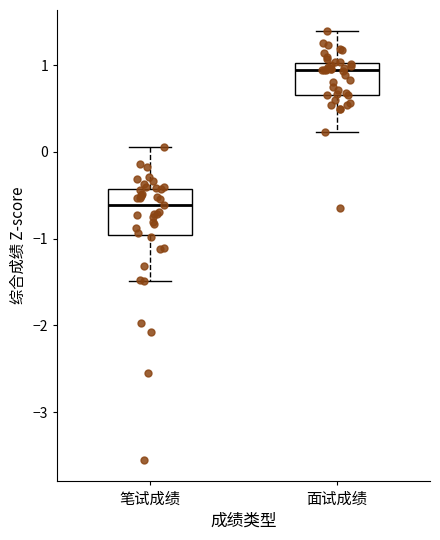

Reading left to right, transcribe this box plot: for each box, give where its median line is, the range the box spans, and where its two whiskers end, as read against the y-axis. The values are not printed on the chart, so give them approximately, as read against the axis.

笔试成绩: median -0.6, box -1.0 to -0.4, whiskers -1.5 to 0.1
面试成绩: median 0.9, box 0.7 to 1.0, whiskers 0.2 to 1.4